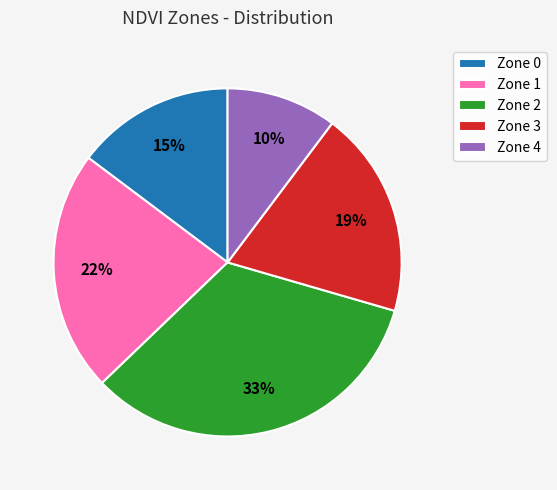

What is the smallest slice in the pie chart?

Zone 4